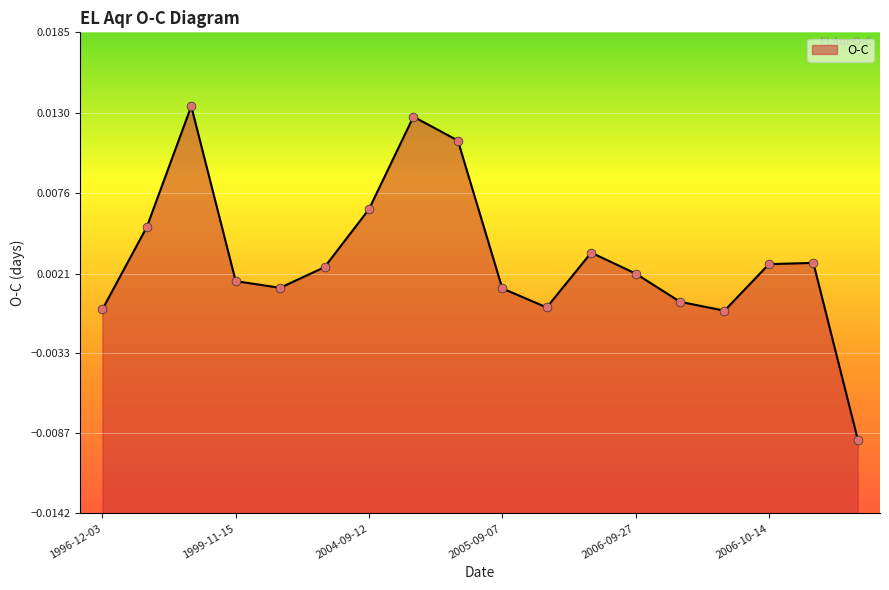

Between 2002-08-10 and 2006-10-03, which is larger?

2002-08-10